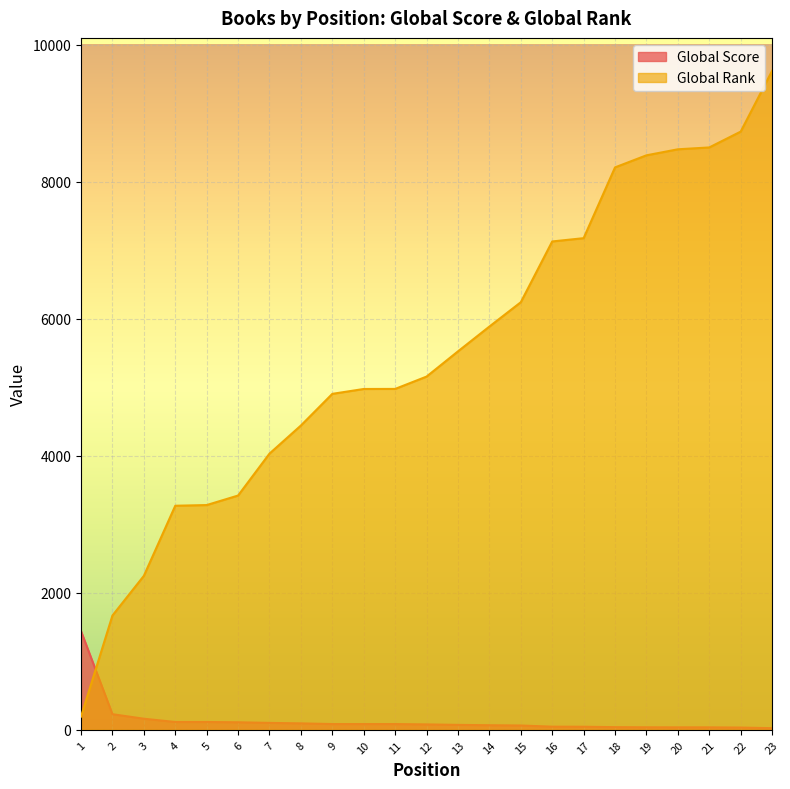

What is the sum of all Global Score values?

3192